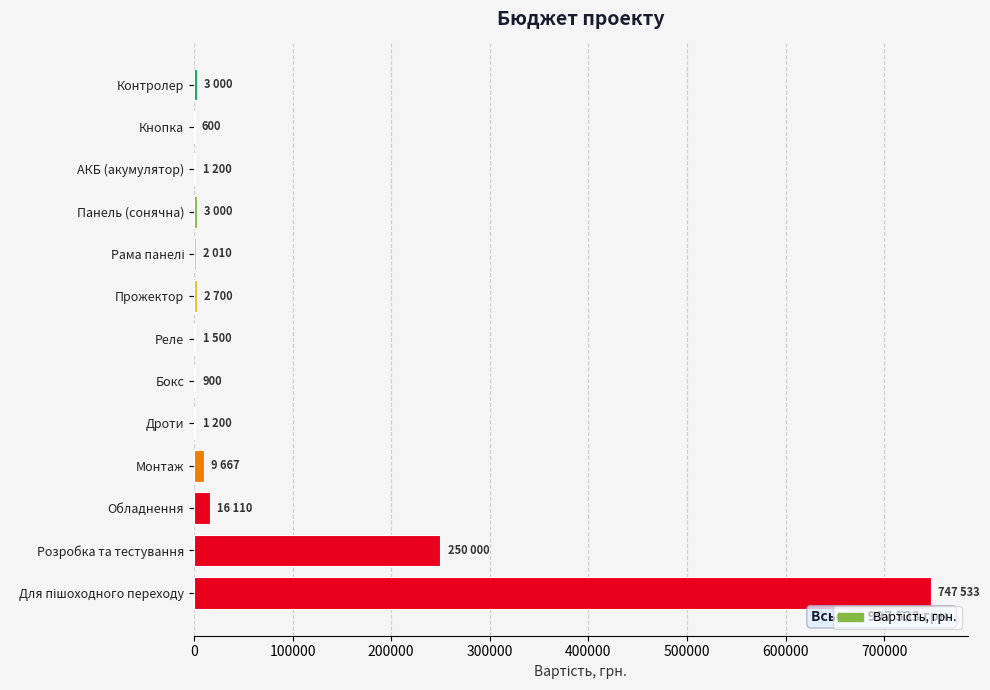

Between Розробка та тестування and Контролер, which is larger?

Розробка та тестування